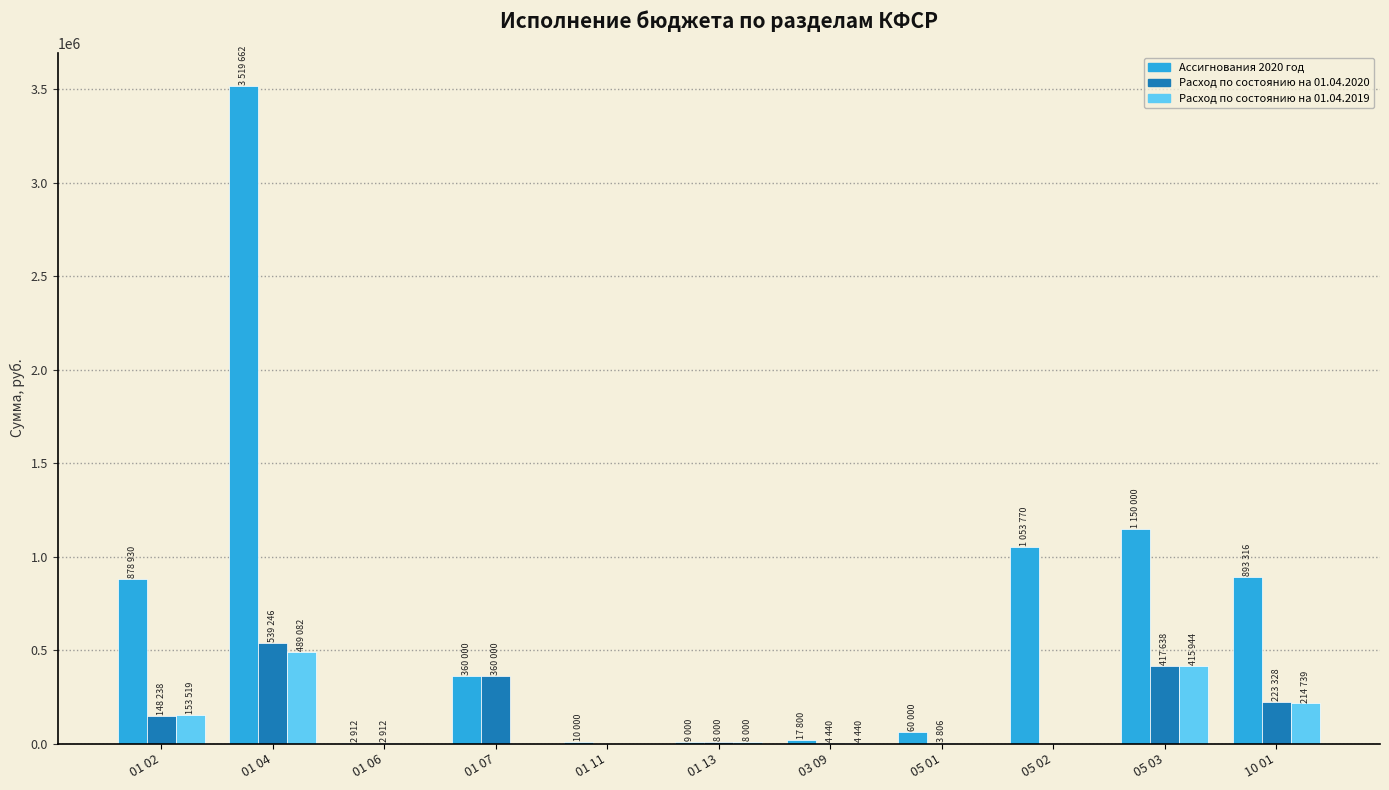

What is the sum of all Ассигнования 2020 год values?

7955390.0